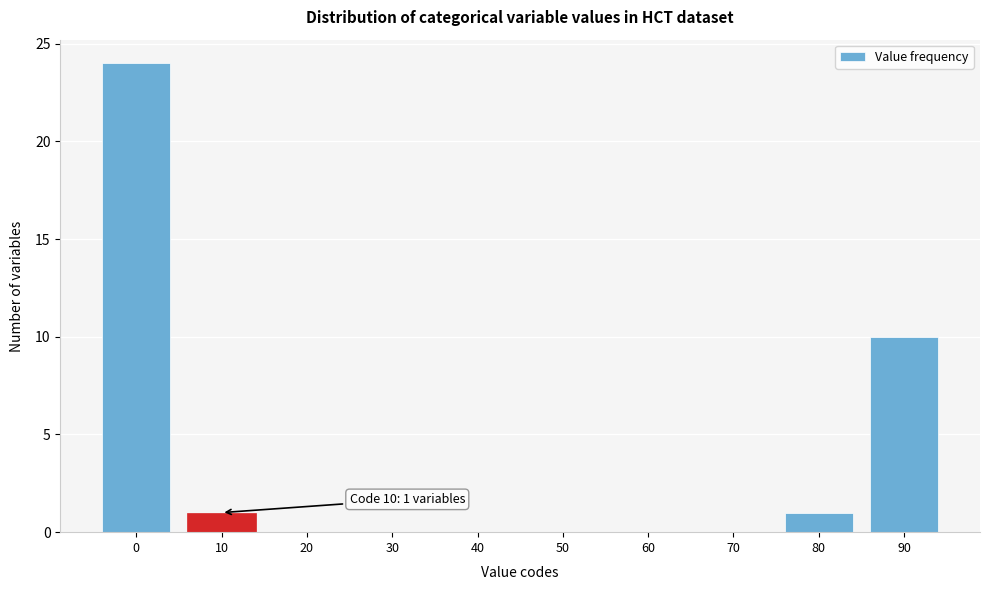

Reading left to right, transcribe all the data shown in this chart.

0=24	10=1	20=0	30=0	40=0	50=0	60=0	70=0	80=1	90=10